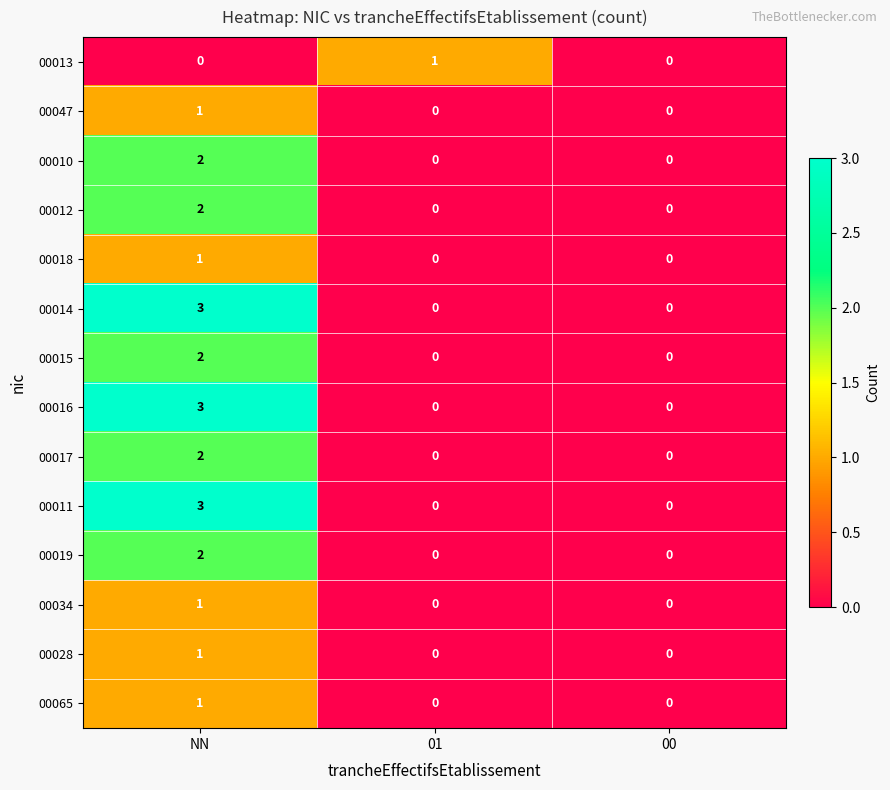

How many distinct data groups are displayed?

14